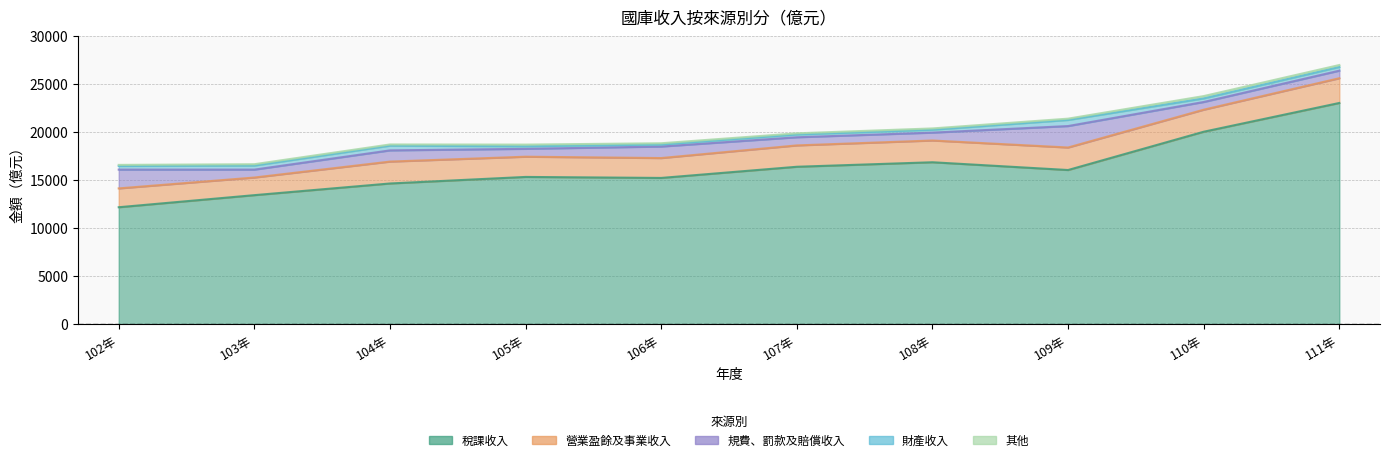

Between 110年 and 108年, which is larger?

110年